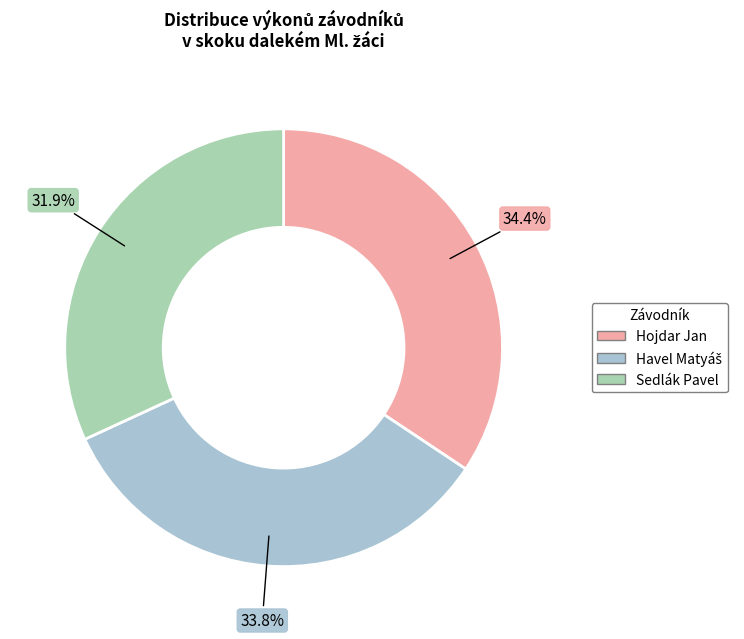

Do Sedlák Pavel and Hojdar Jan together represent more than half of the pie?

Yes